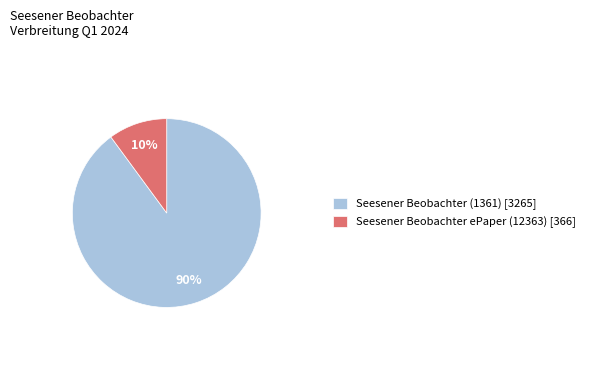

Is it true that Seesener Beobachter (1361) is 77% of the pie?

False